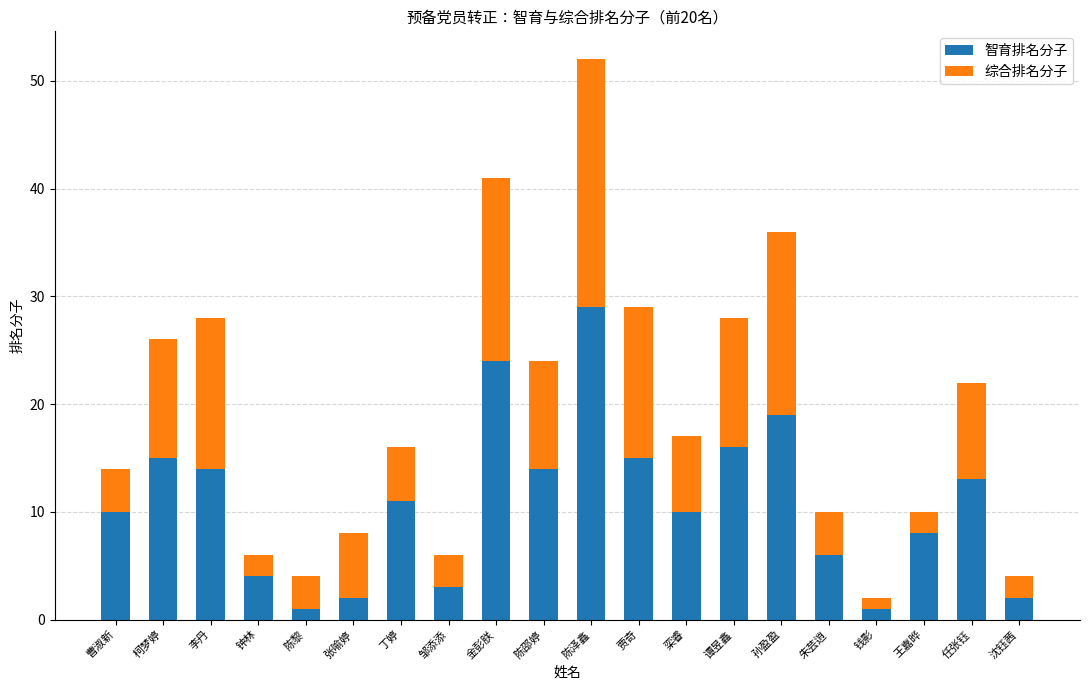

What is the average value of the 智育排名分子 series?

11